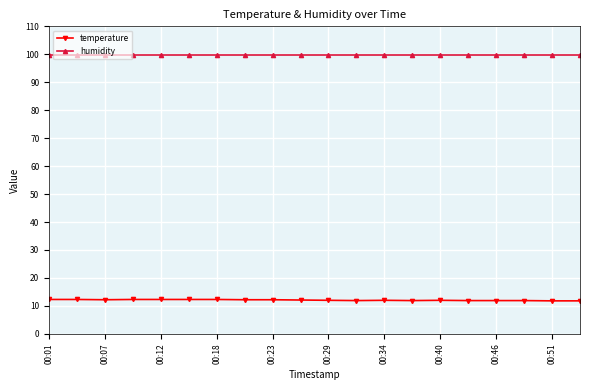

How many distinct data groups are displayed?

2